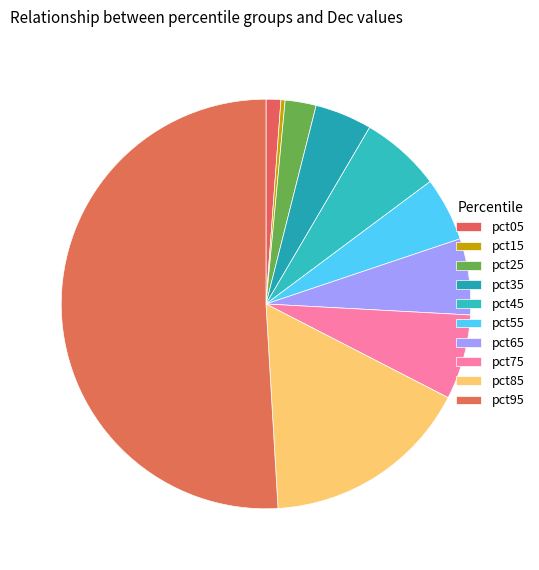

Which category has the smallest portion of the pie?

pct15